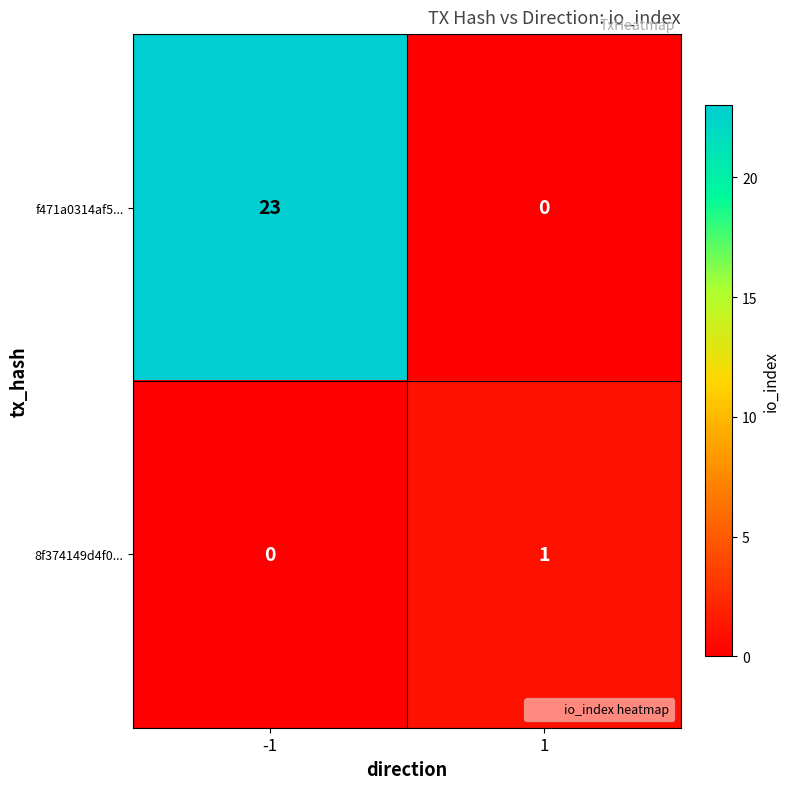

What is the total value across all series at 1?

1